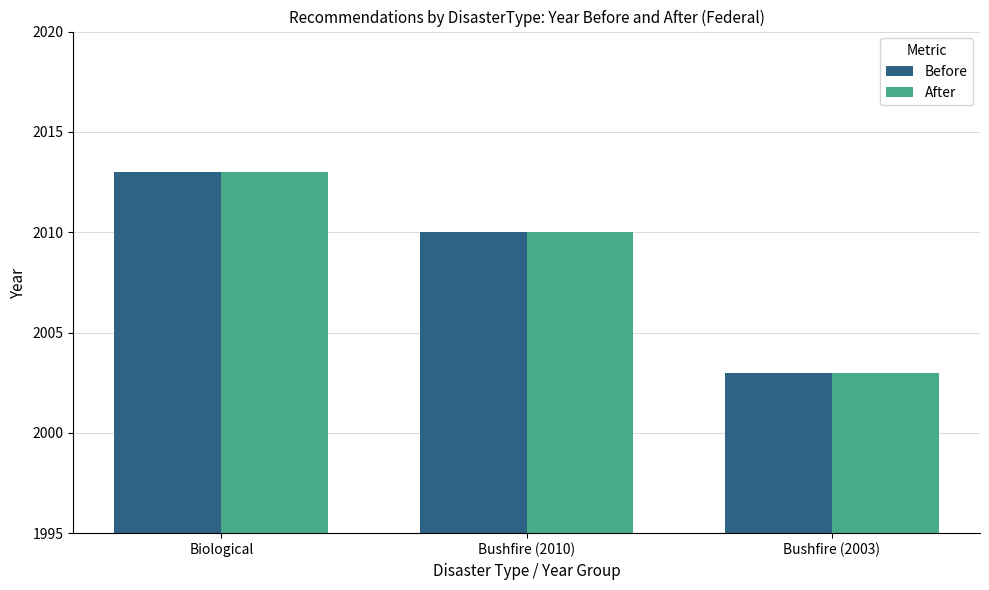

What is the sum of the Before values at Biological and Bushfire (2010)?

4023